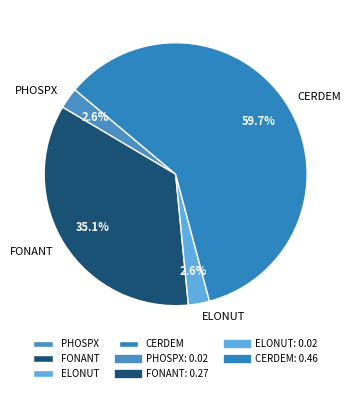

What percentage is the FONANT slice, to the nearest percent?

35%